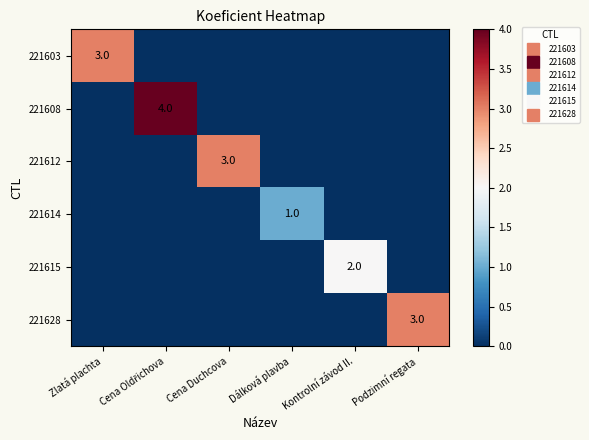

At which category does the chart reach its peak across all series?

Cena Oldřichova